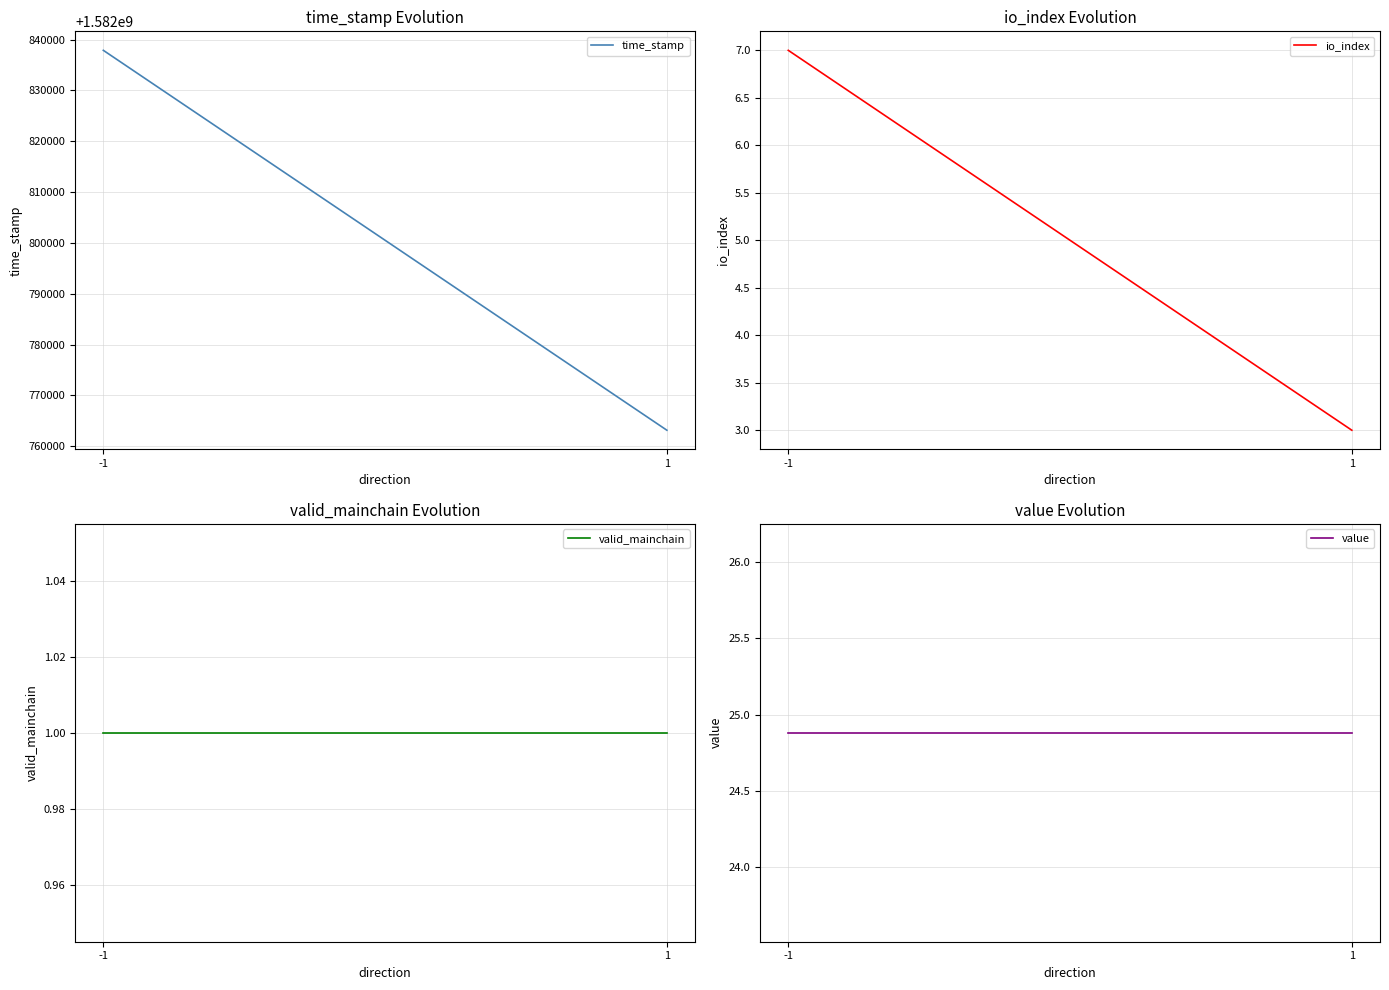

Which has a higher value, 1 or -1?

-1